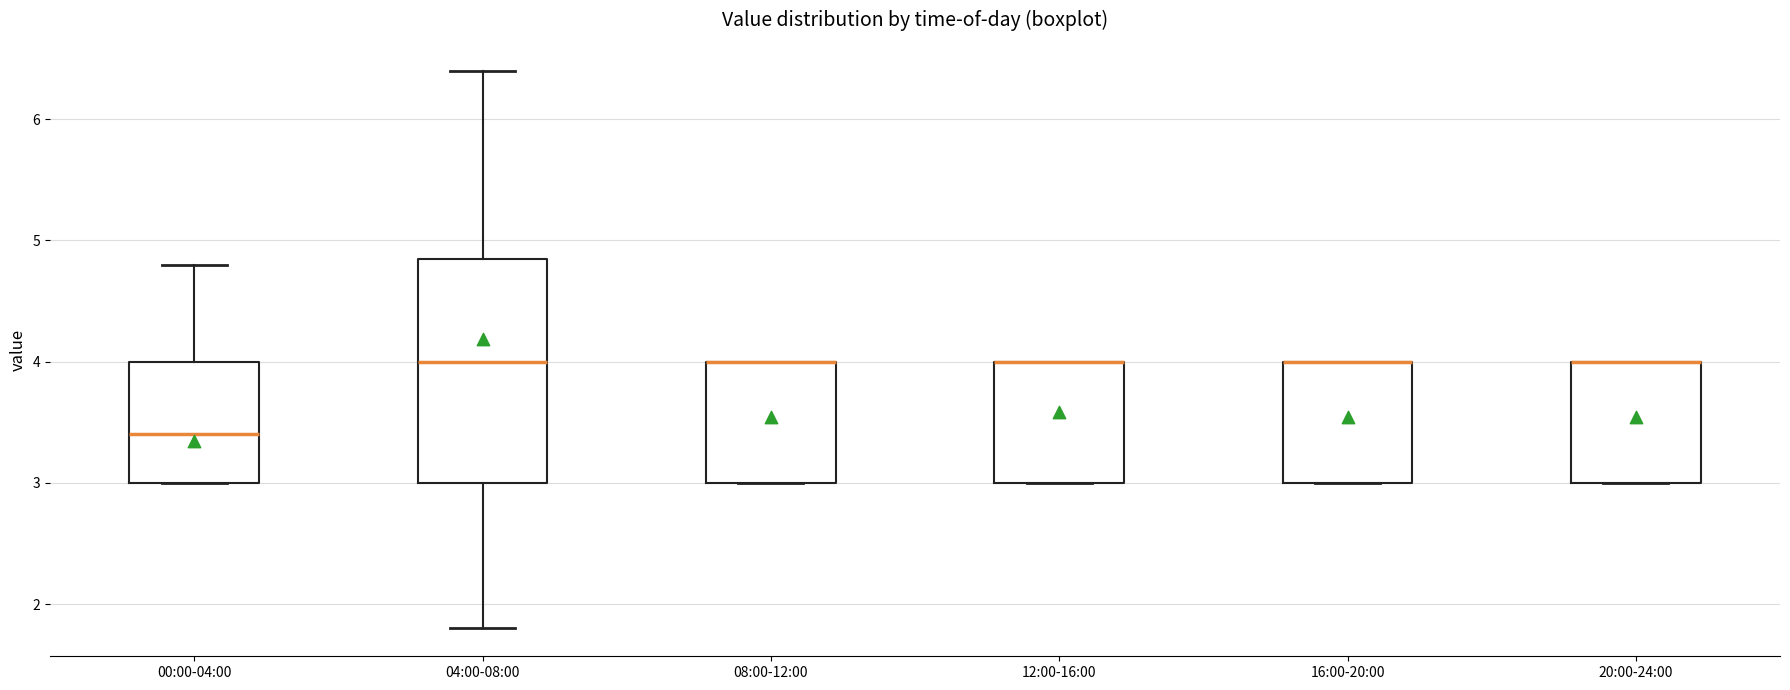

Reading left to right, read every box against the y-axis: the position of its median line, the range the box covers, and the ends of its whiskers. The values are not printed on the chart, so give them approximately, as read against the axis.

00:00-04:00: median 3.4, box 3.0 to 4.0, whiskers 3.0 to 4.8
04:00-08:00: median 4.0, box 3.0 to 4.9, whiskers 1.8 to 6.4
08:00-12:00: median 4.0 (drawn on the box's upper edge), box 3.0 to 4.0, whiskers 3.0 to 4.0
12:00-16:00: median 4.0 (drawn on the box's upper edge), box 3.0 to 4.0, whiskers 3.0 to 4.0
16:00-20:00: median 4.0 (drawn on the box's upper edge), box 3.0 to 4.0, whiskers 3.0 to 4.0
20:00-24:00: median 4.0 (drawn on the box's upper edge), box 3.0 to 4.0, whiskers 3.0 to 4.0